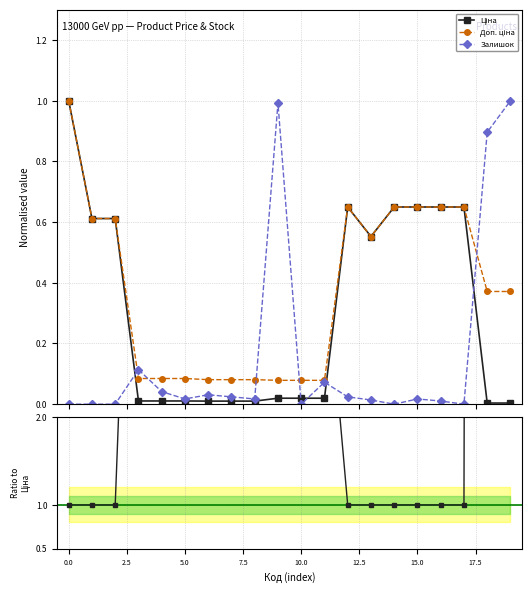

True or false: Залишок has more than 1 interior local peaks.

True